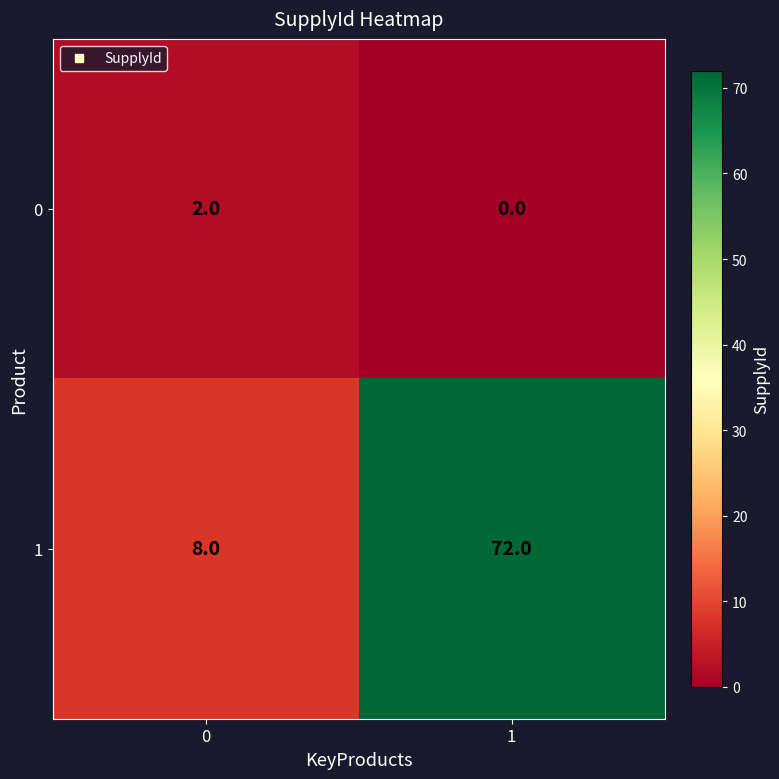

What is the total value across all series at 1?

72